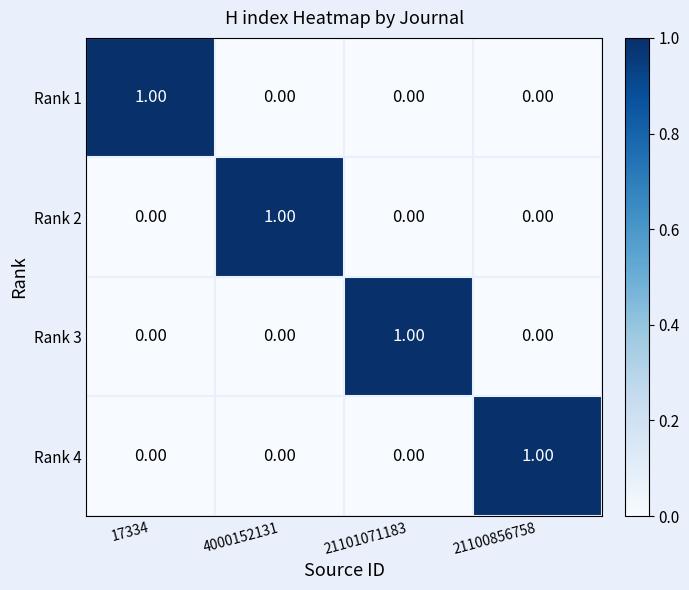

At how many categories does at least one series exceed 0?

4